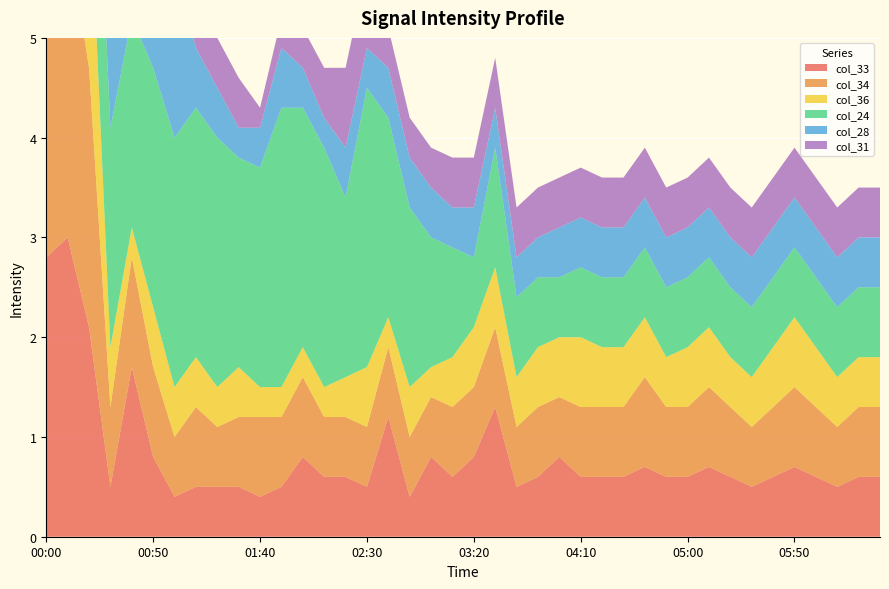

Reading left to right, what are all the values shown in this chart?

col_33: 00:00=2.8	00:10=3.0	00:20=2.1	00:30=0.5	00:40=1.7	00:50=0.8	01:00=0.4	01:10=0.5	01:20=0.5	01:30=0.5	01:40=0.4	01:50=0.5	02:00=0.8	02:10=0.6	02:20=0.6	02:30=0.5	02:40=1.2	02:50=0.4	03:00=0.8	03:10=0.6	03:20=0.8	03:30=1.3	03:40=0.5	03:50=0.6	04:00=0.8	04:10=0.6	04:20=0.6	04:30=0.6	04:40=0.7	04:50=0.6	05:00=0.6	05:10=0.7	05:20=0.6	05:30=0.5	05:40=0.6	05:50=0.7	06:00=0.6	06:10=0.5	06:20=0.6	06:30=0.6
col_34: 00:00=3.2	00:10=3.1	00:20=2.6	00:30=0.8	00:40=1.1	00:50=0.9	01:00=0.6	01:10=0.8	01:20=0.6	01:30=0.7	01:40=0.8	01:50=0.7	02:00=0.8	02:10=0.6	02:20=0.6	02:30=0.6	02:40=0.7	02:50=0.6	03:00=0.6	03:10=0.7	03:20=0.7	03:30=0.8	03:40=0.6	03:50=0.7	04:00=0.6	04:10=0.7	04:20=0.7	04:30=0.7	04:40=0.9	04:50=0.7	05:00=0.7	05:10=0.8	05:20=0.7	05:30=0.6	05:40=0.7	05:50=0.8	06:00=0.7	06:10=0.6	06:20=0.7	06:30=0.7
col_36: 00:00=3.1	00:10=3.1	00:20=2.0	00:30=0.6	00:40=0.3	00:50=0.6	01:00=0.5	01:10=0.5	01:20=0.4	01:30=0.5	01:40=0.3	01:50=0.3	02:00=0.3	02:10=0.3	02:20=0.4	02:30=0.6	02:40=0.3	02:50=0.5	03:00=0.3	03:10=0.5	03:20=0.6	03:30=0.6	03:40=0.5	03:50=0.6	04:00=0.6	04:10=0.7	04:20=0.6	04:30=0.6	04:40=0.6	04:50=0.5	05:00=0.6	05:10=0.6	05:20=0.5	05:30=0.5	05:40=0.6	05:50=0.7	06:00=0.6	06:10=0.5	06:20=0.5	06:30=0.5
col_24: 00:00=2.6	00:10=2.7	00:20=2.1	00:30=2.2	00:40=2.1	00:50=2.4	01:00=2.5	01:10=2.5	01:20=2.5	01:30=2.1	01:40=2.2	01:50=2.8	02:00=2.4	02:10=2.4	02:20=1.8	02:30=2.8	02:40=2.0	02:50=1.8	03:00=1.3	03:10=1.1	03:20=0.7	03:30=1.2	03:40=0.8	03:50=0.7	04:00=0.6	04:10=0.7	04:20=0.7	04:30=0.7	04:40=0.7	04:50=0.7	05:00=0.7	05:10=0.7	05:20=0.7	05:30=0.7	05:40=0.7	05:50=0.7	06:00=0.7	06:10=0.7	06:20=0.7	06:30=0.7
col_28: 00:00=3.3	00:10=3.6	00:20=2.0	00:30=2.0	00:40=1.7	00:50=1.4	01:00=1.7	01:10=0.6	01:20=0.5	01:30=0.3	01:40=0.4	01:50=0.6	02:00=0.4	02:10=0.3	02:20=0.5	02:30=0.4	02:40=0.5	02:50=0.5	03:00=0.5	03:10=0.4	03:20=0.5	03:30=0.4	03:40=0.4	03:50=0.4	04:00=0.5	04:10=0.5	04:20=0.5	04:30=0.5	04:40=0.5	04:50=0.5	05:00=0.5	05:10=0.5	05:20=0.5	05:30=0.5	05:40=0.5	05:50=0.5	06:00=0.5	06:10=0.5	06:20=0.5	06:30=0.5
col_31: 00:00=3.3	00:10=3.0	00:20=1.8	00:30=0.3	00:40=0.5	00:50=0.3	01:00=0.6	01:10=0.3	01:20=0.5	01:30=0.5	01:40=0.2	01:50=0.3	02:00=0.4	02:10=0.5	02:20=0.8	02:30=0.8	02:40=0.4	02:50=0.4	03:00=0.4	03:10=0.5	03:20=0.5	03:30=0.5	03:40=0.5	03:50=0.5	04:00=0.5	04:10=0.5	04:20=0.5	04:30=0.5	04:40=0.5	04:50=0.5	05:00=0.5	05:10=0.5	05:20=0.5	05:30=0.5	05:40=0.5	05:50=0.5	06:00=0.5	06:10=0.5	06:20=0.5	06:30=0.5